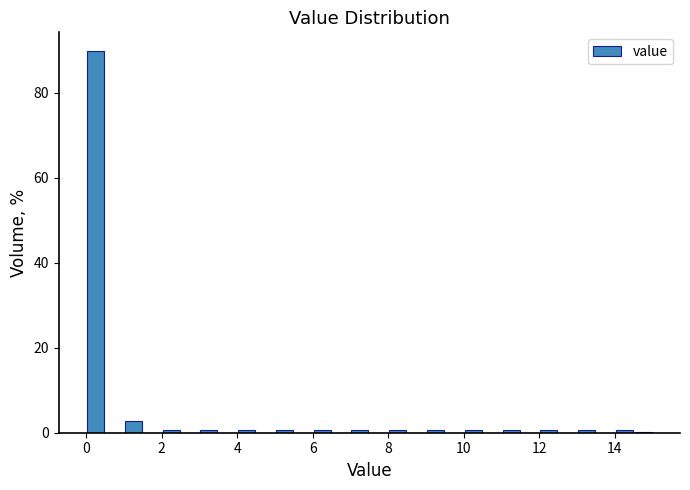

Around what value on the x-axis is the tallest bar? Give the approximate position of its centre, as read against the axis.

0.2